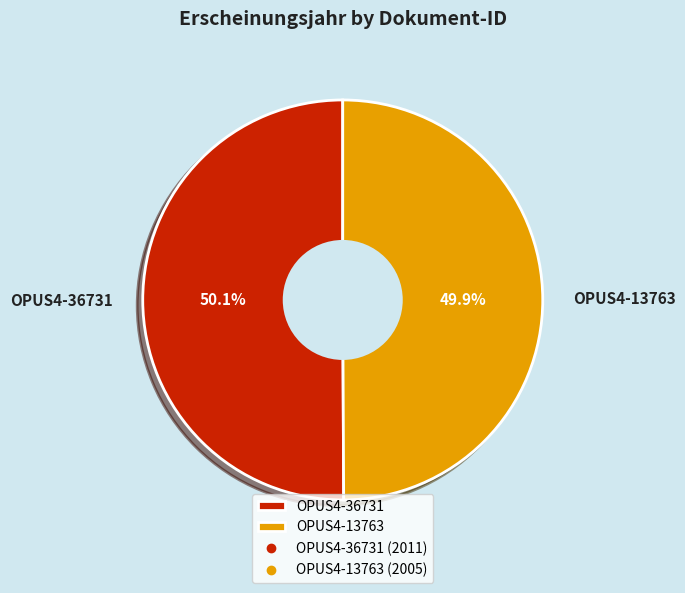

What percentage do OPUS4-13763 and OPUS4-36731 together represent?

100.0%